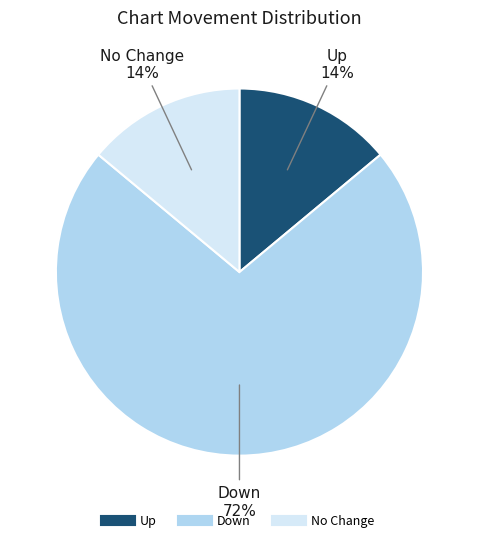

To the nearest percent, what is the difference between the largest and smallest slice percentages?

58%